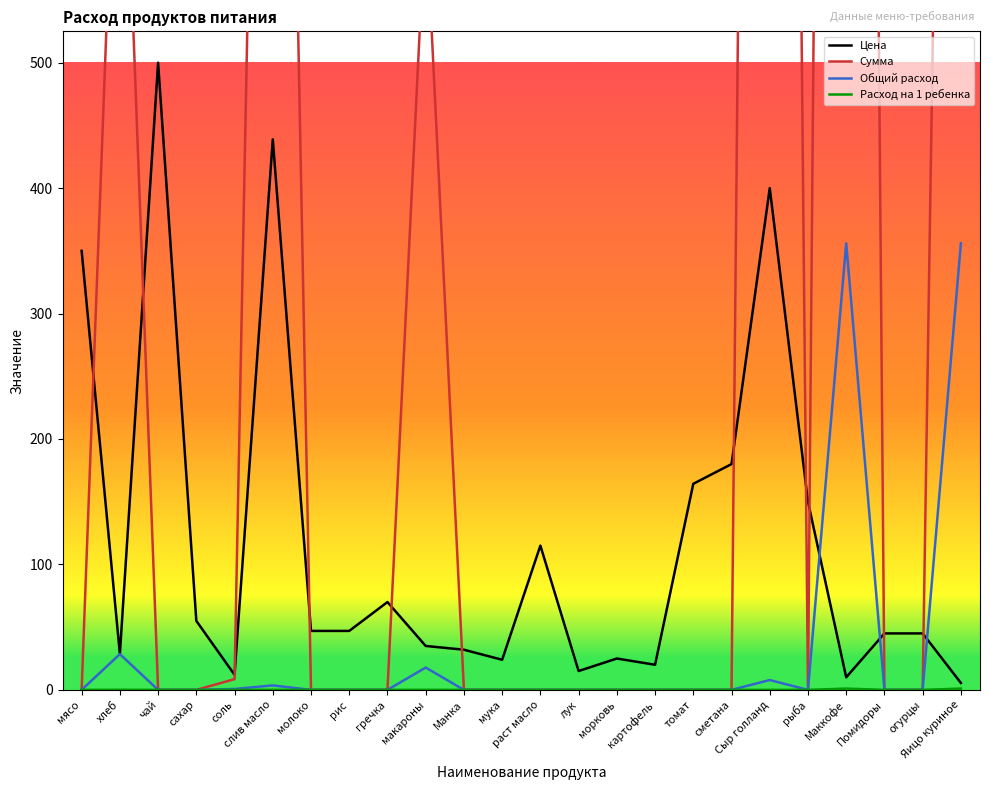

Which series has the largest range (max minus min)?

Сумма